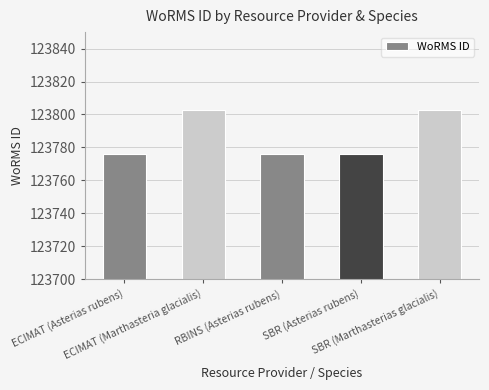

Does the chart contain stacked bars?

No